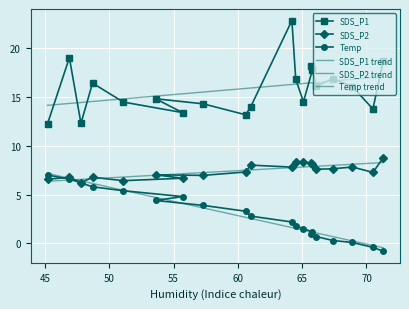

What is the value of the SDS_P1 point at the 20th from the left?

18.7